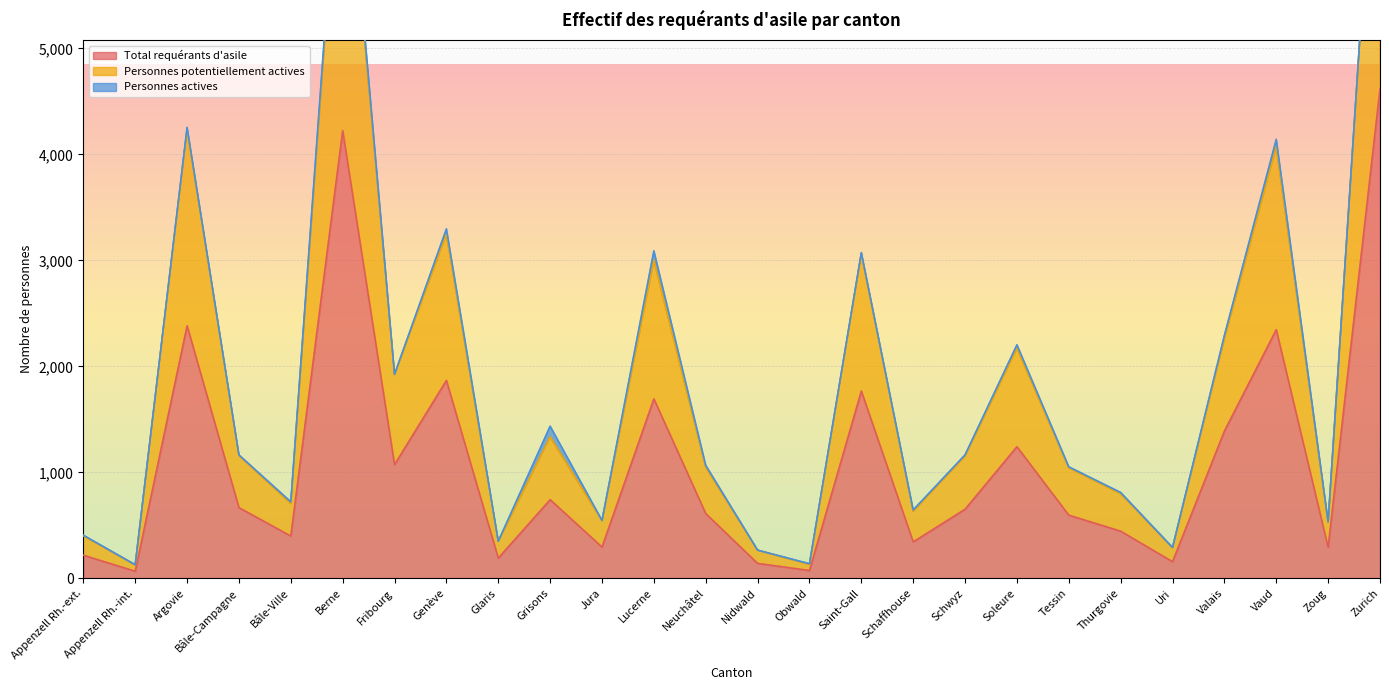

What is the greatest value displayed?

7991